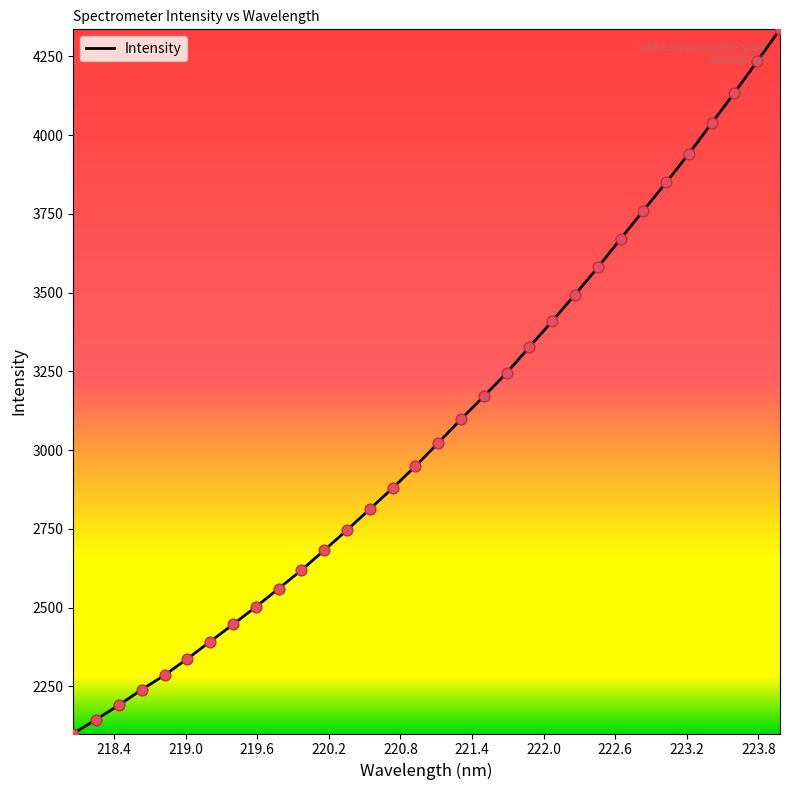

What is the difference between the maximum and minimum values?

2235.3